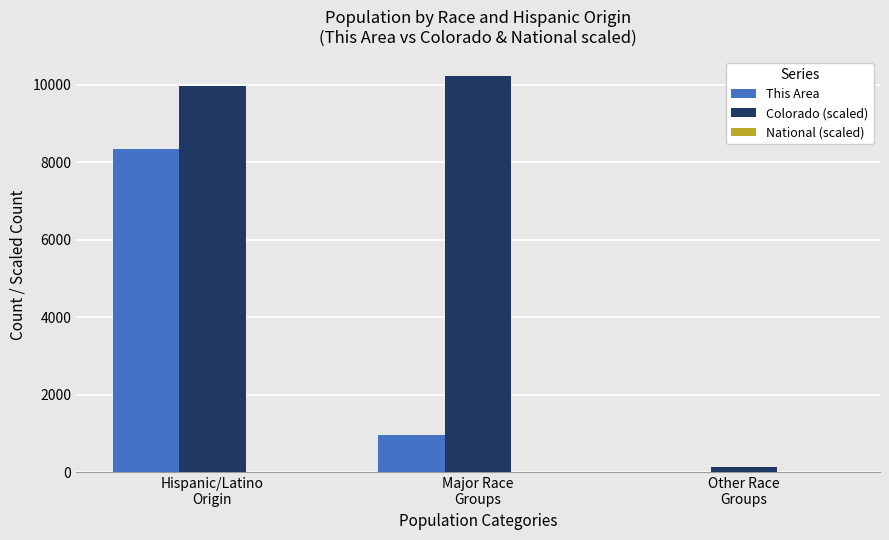

What is the highest value of the This Area series?

8359